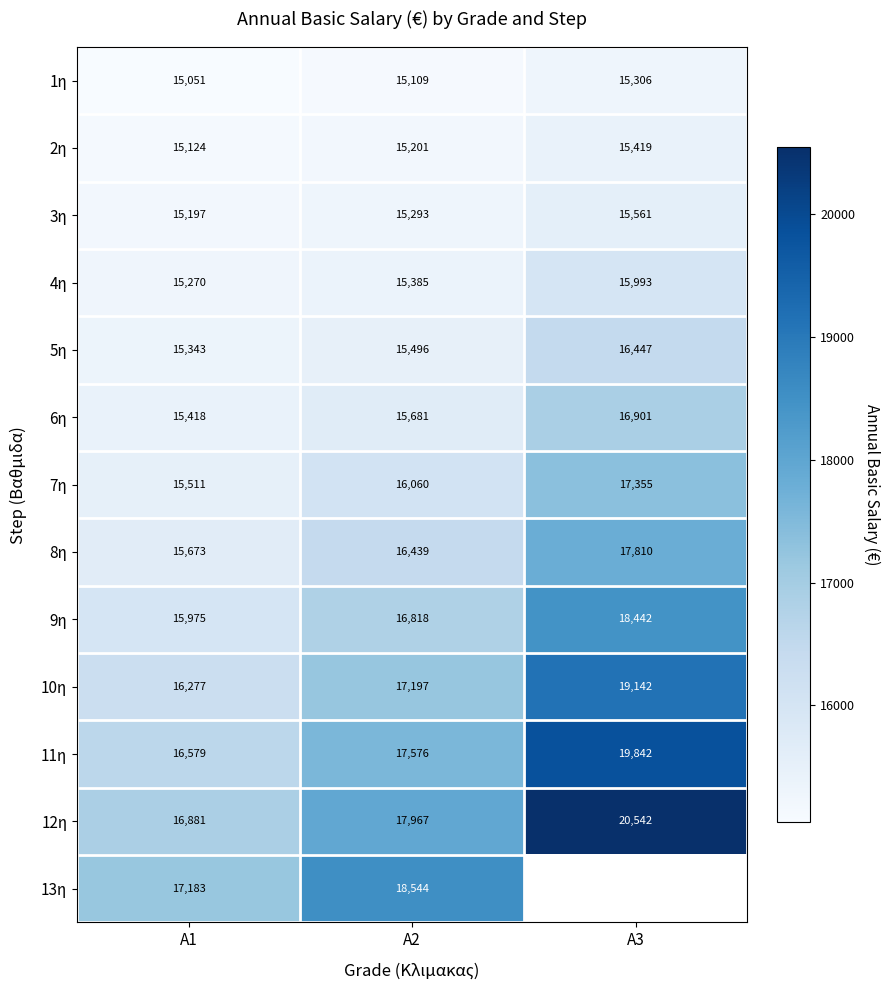

At how many categories does at least one series exceed 16108?

3